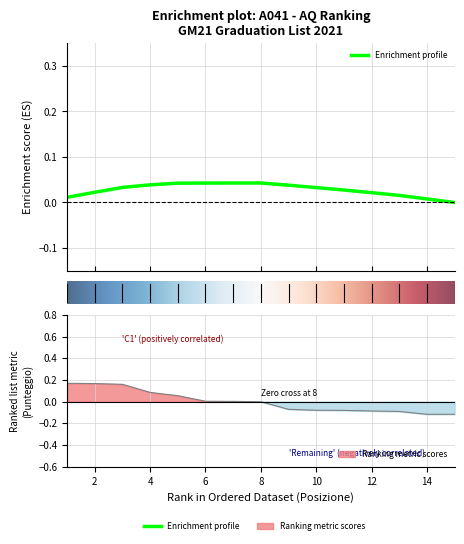

What is the difference between the maximum and minimum values?

0.3